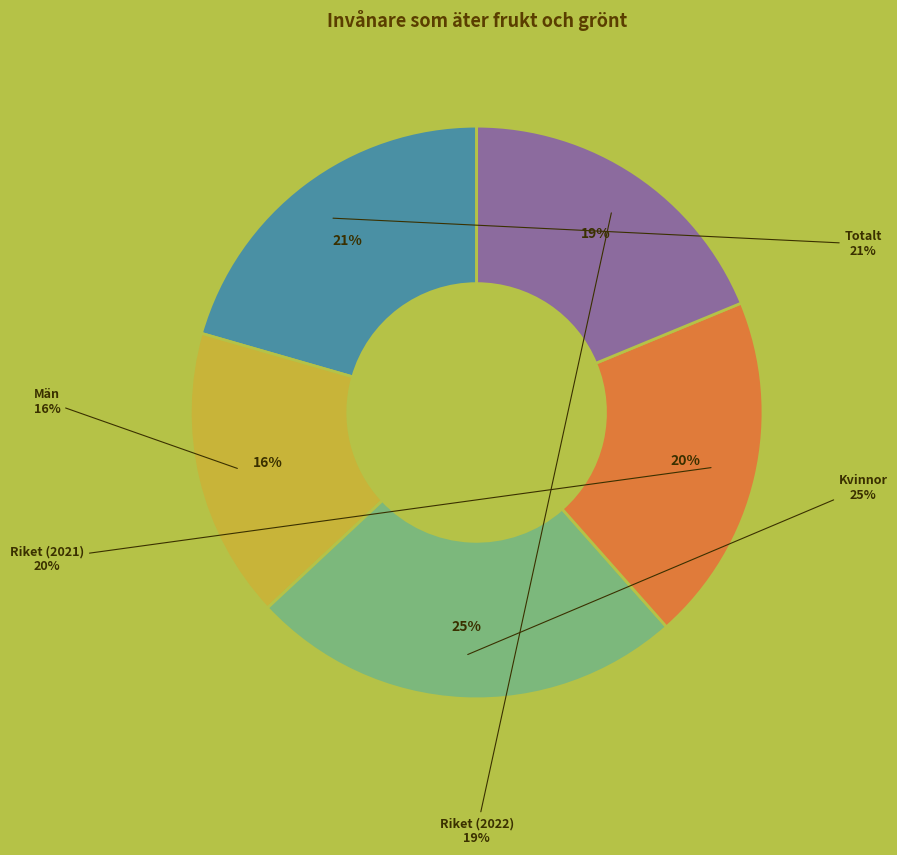

What is the ratio of the value at Män to the value at Riket (2021)?

0.8